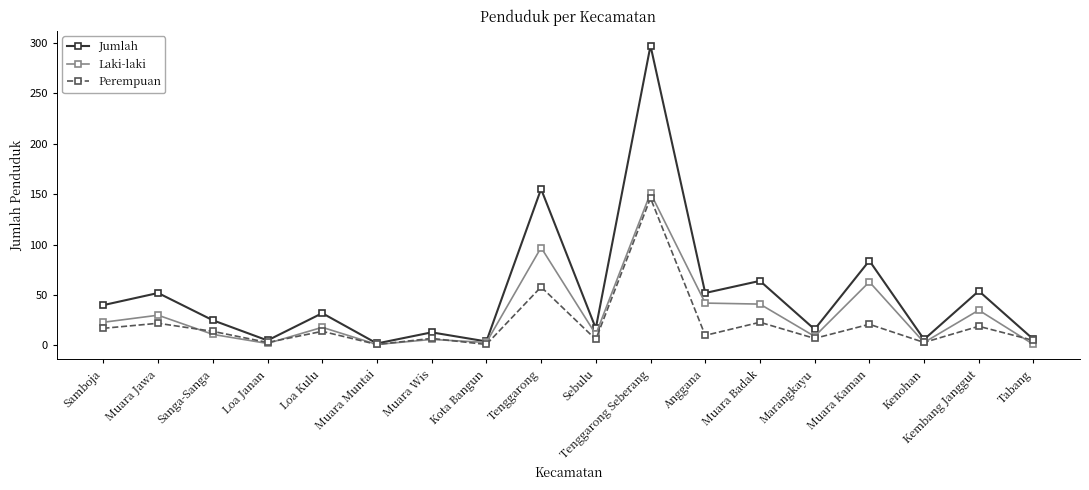

What is the sum of all Perempuan values?

377